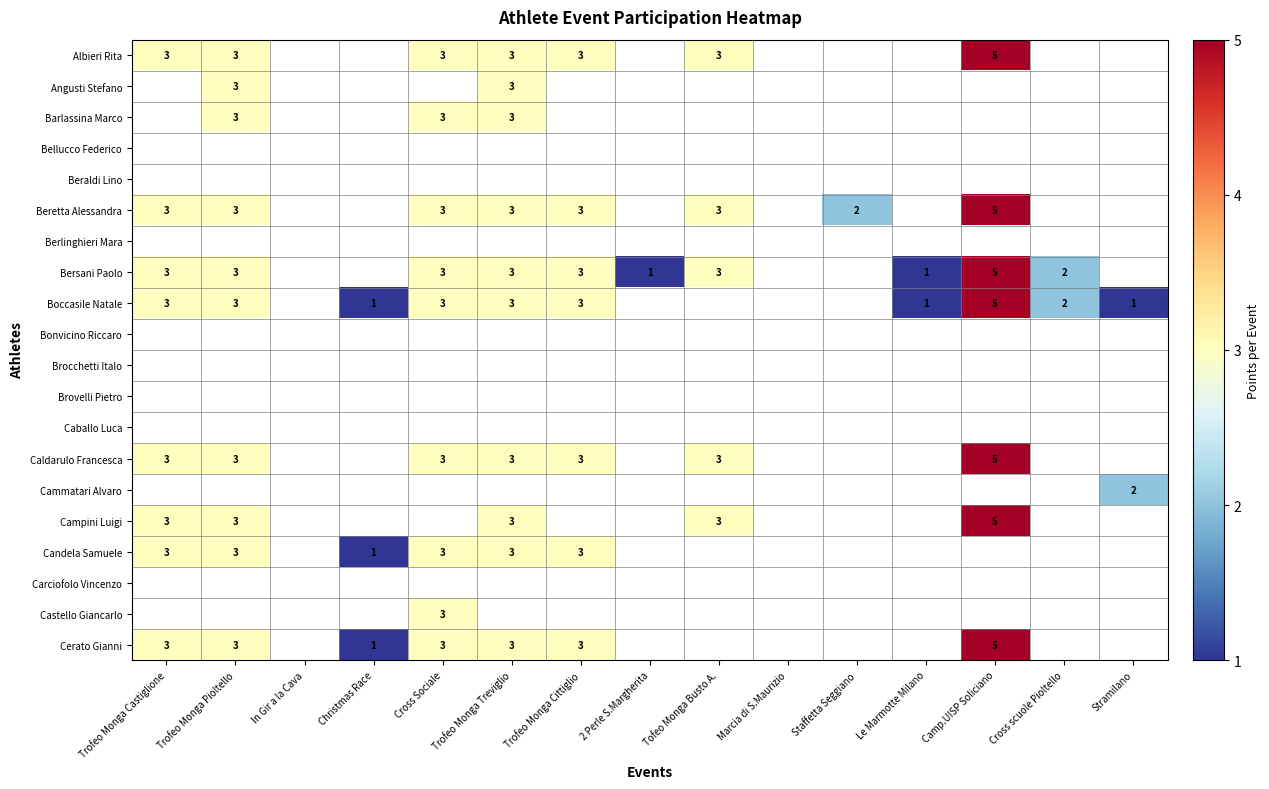

True or false: Bersani Paolo has a value of 1 at 2 Perle S.Margherita.

True